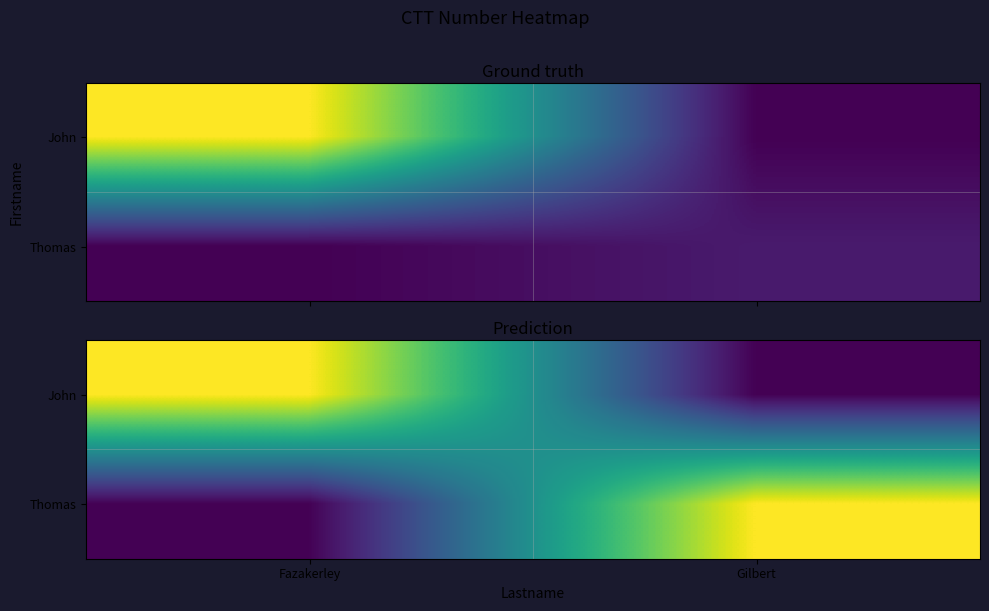

Which has a higher value, Gilbert or Fazakerley?

Fazakerley